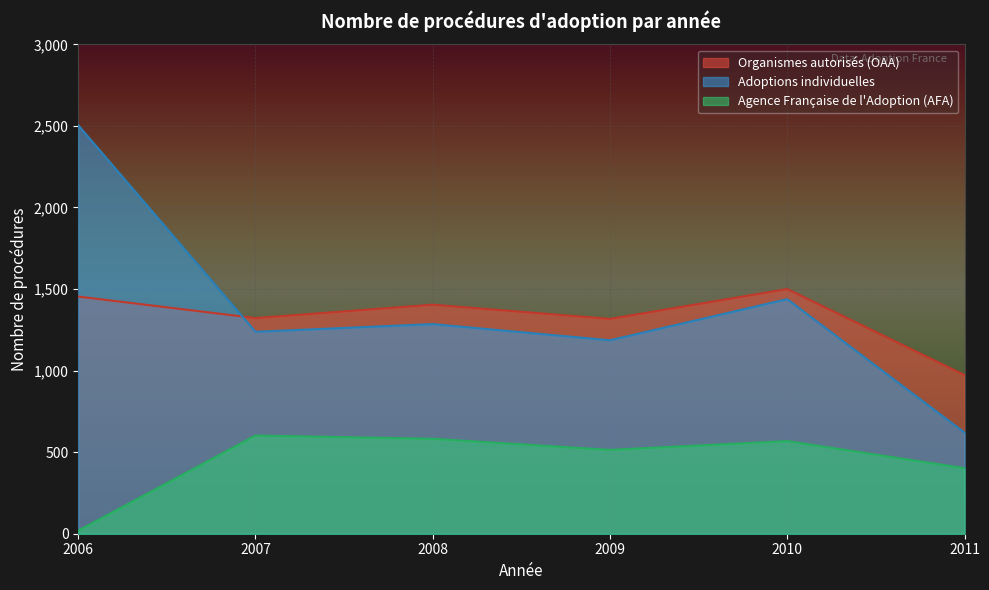

After their last crossing, which series has the higher values: Organismes autorisés (OAA) or Adoptions individuelles?

Organismes autorisés (OAA)